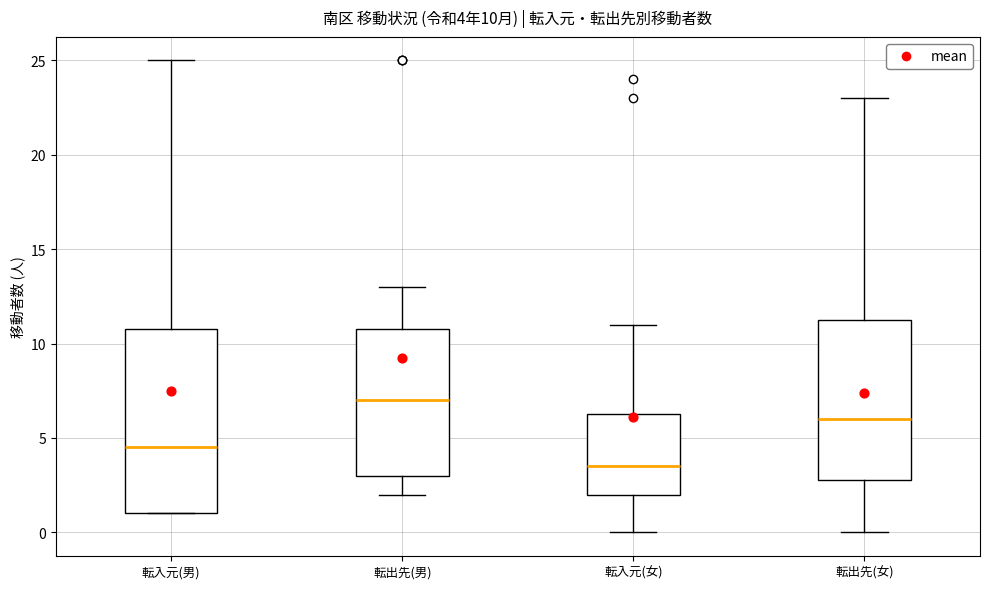

Which box has the lowest median line?

転入元(女)